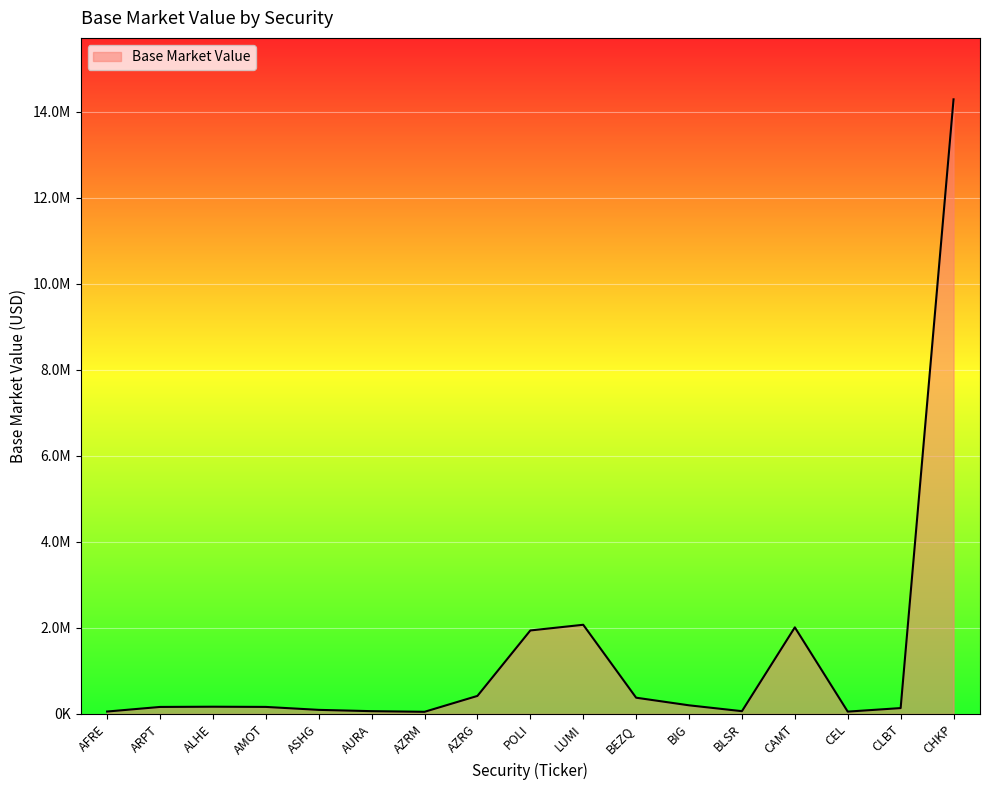

What value does the data have at CHKP?

14285428.3